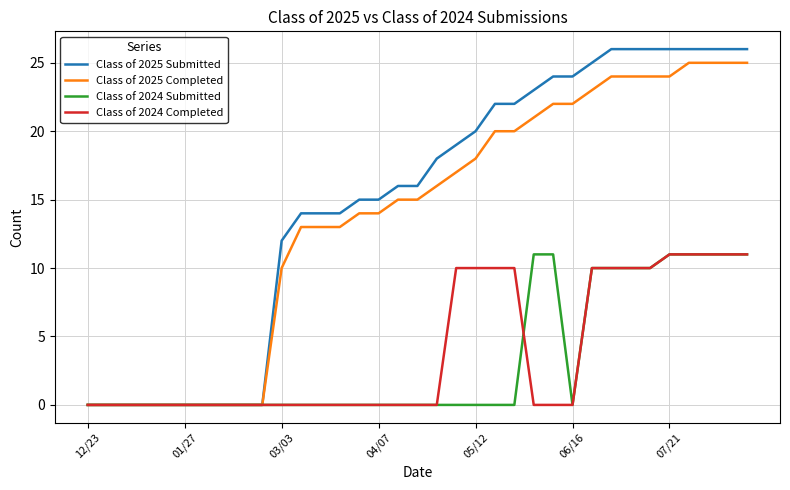

Which series has the widest spread of values?

Class of 2025 Submitted